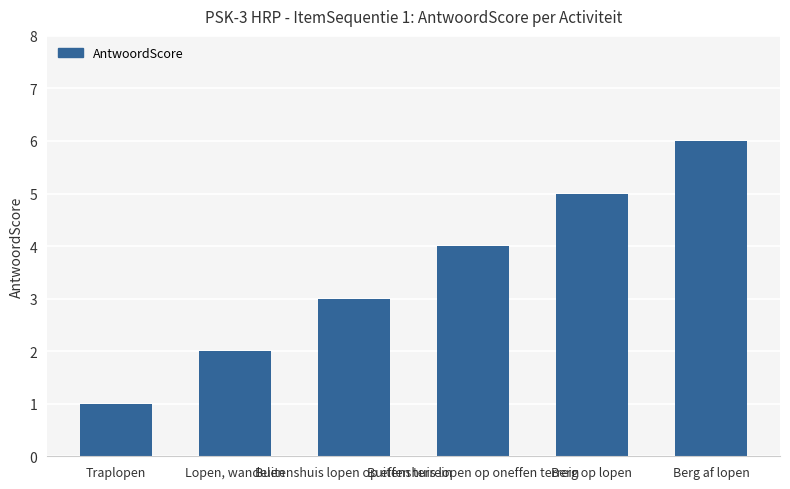

Reading left to right, transcribe all the data shown in this chart.

Traplopen=1	Lopen, wandelen=2	Buitenshuis lopen op effen terrein=3	Buitenshuis lopen op oneffen terrein=4	Berg op lopen=5	Berg af lopen=6